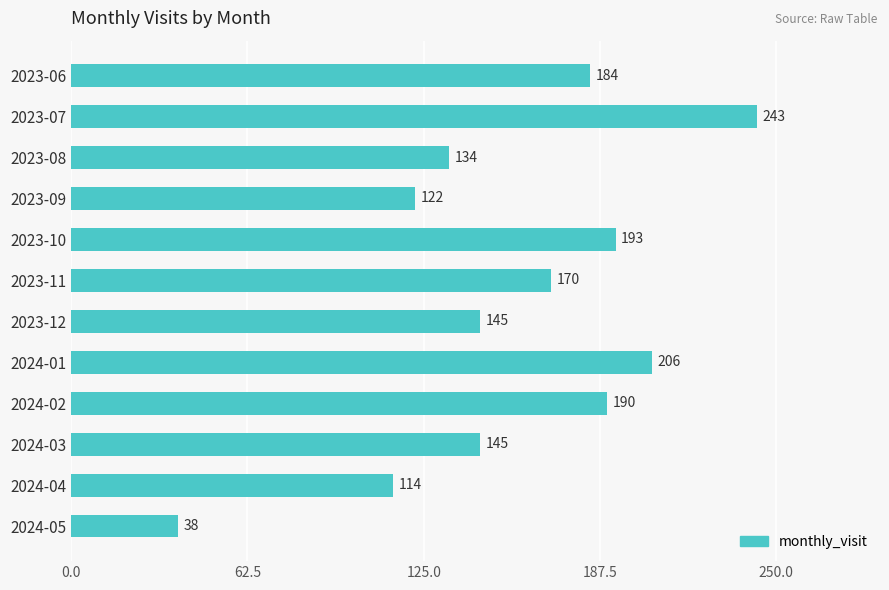

What is the minimum value shown in the chart?

38